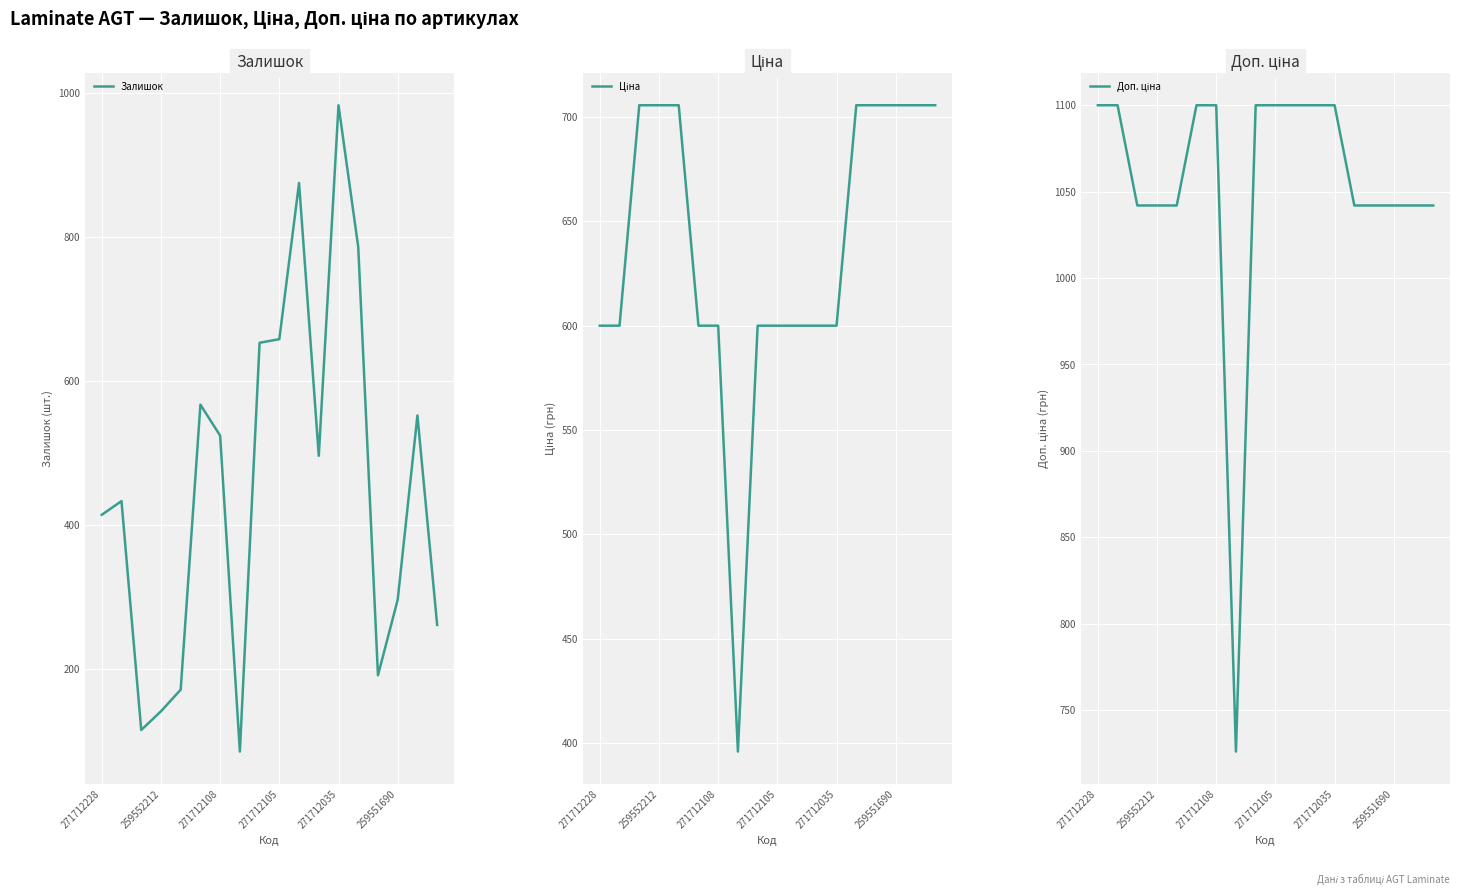

True or false: Доп. ціна has more than 2 points higher than both neighbors.

False